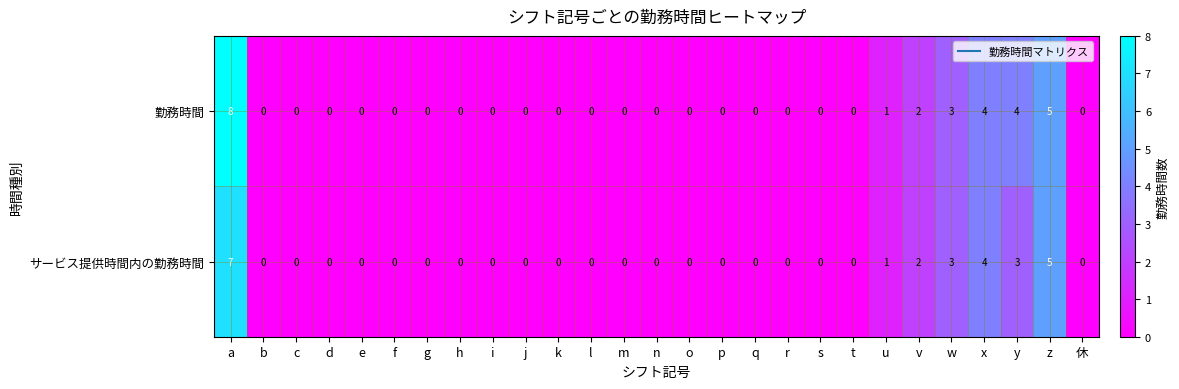

The value of 勤務時間 at 休 is 0. True or false?

True